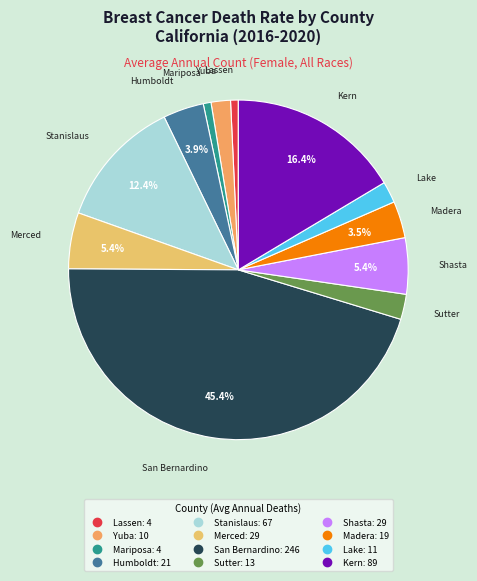

To the nearest percent, what is the average slice percentage?

8%